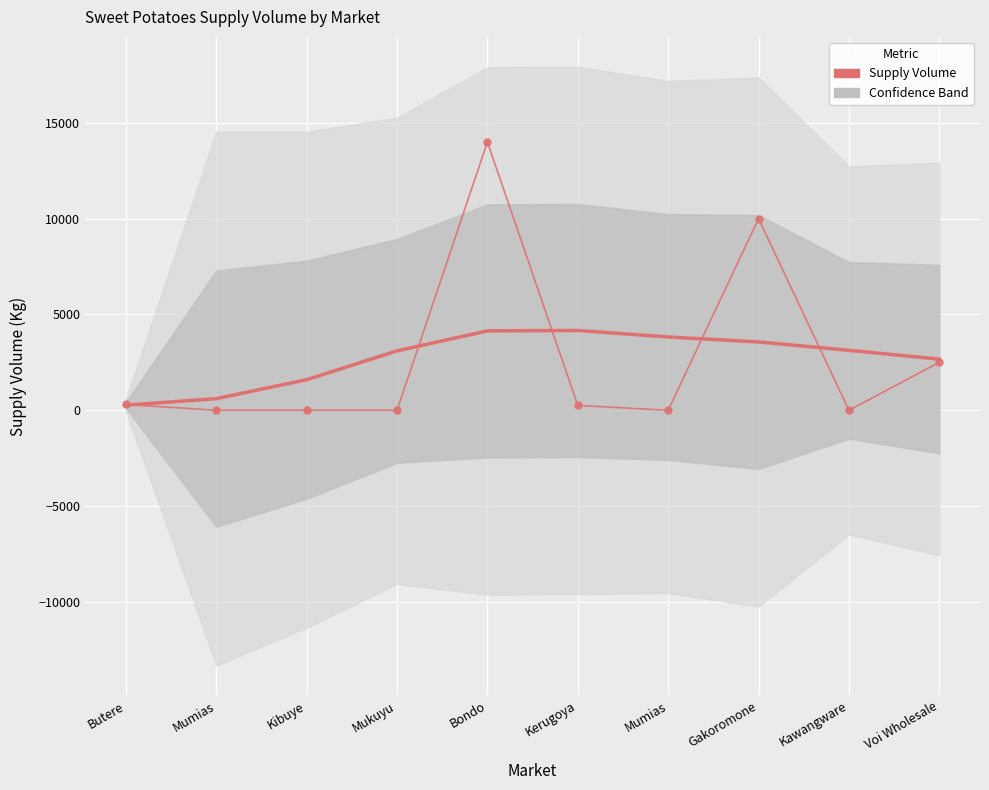

What is the difference between the maximum and second lowest values?

14000